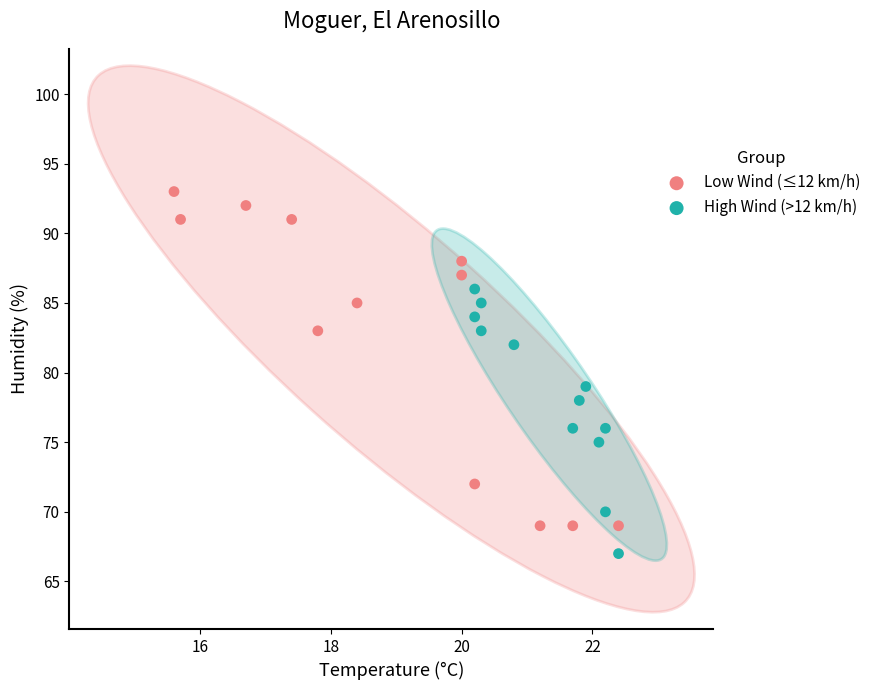

Which series contains the lowest Y value?

High Wind (>12 km/h)